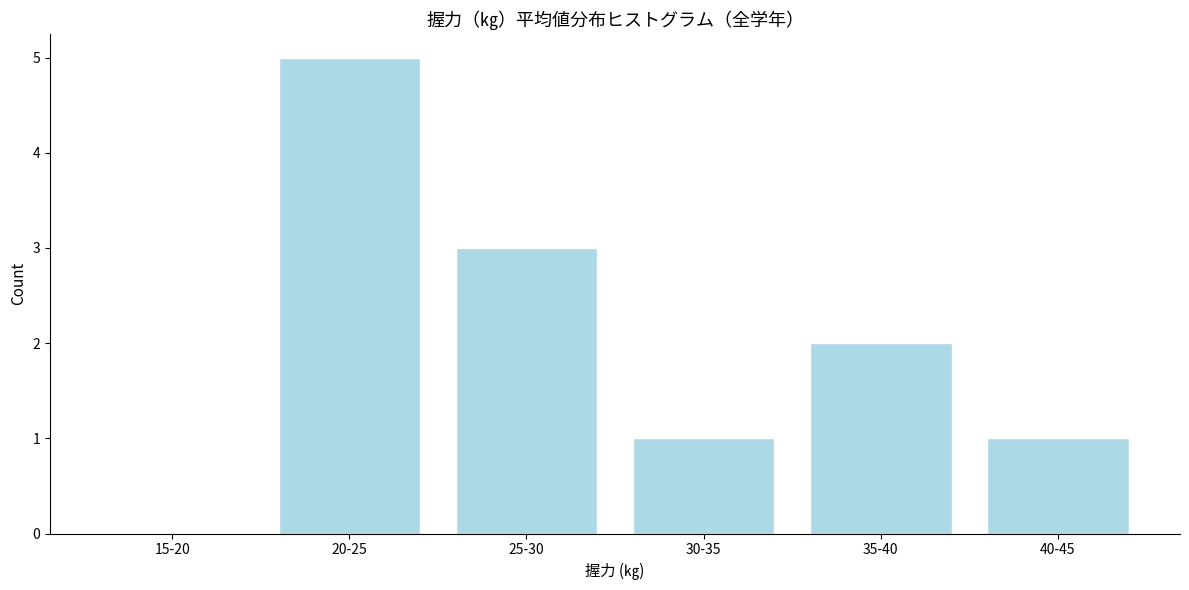

Reading right to left, extract all data points from this chart.

40-45=1	35-40=2	30-35=1	25-30=3	20-25=5	15-20=0